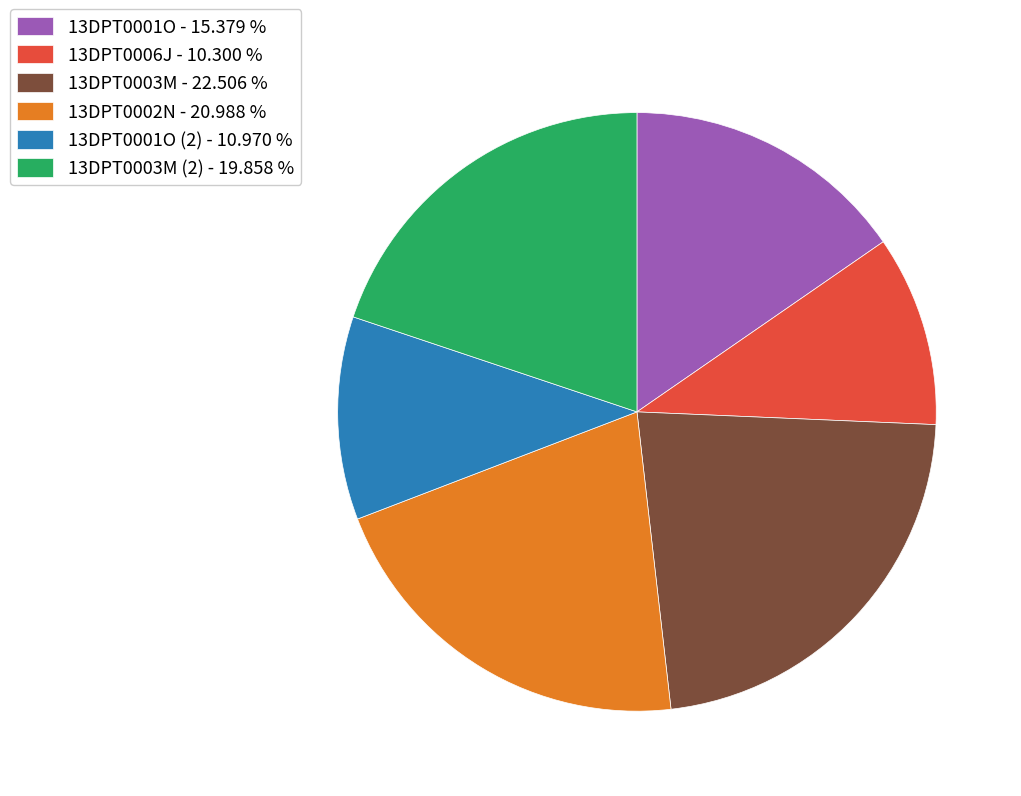

Does 13DPT0006J - 10.300 % represent more than half of the total?

No